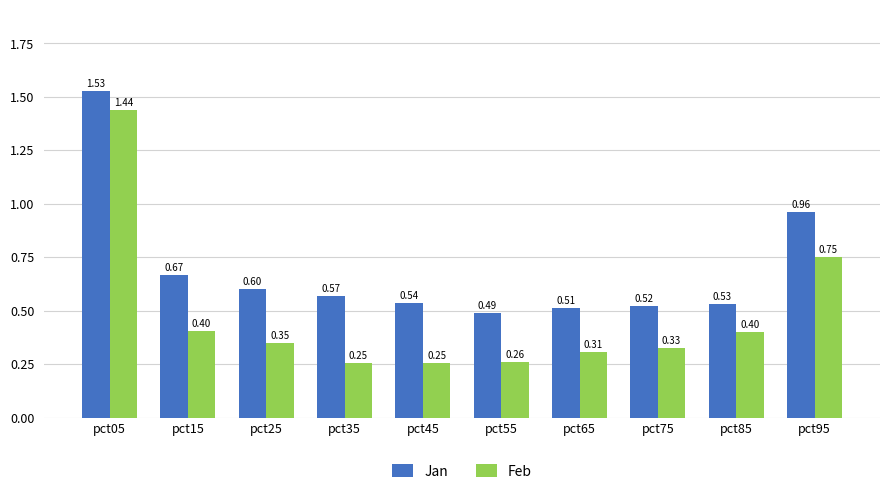

At how many categories does at least one series exceed 0?

10